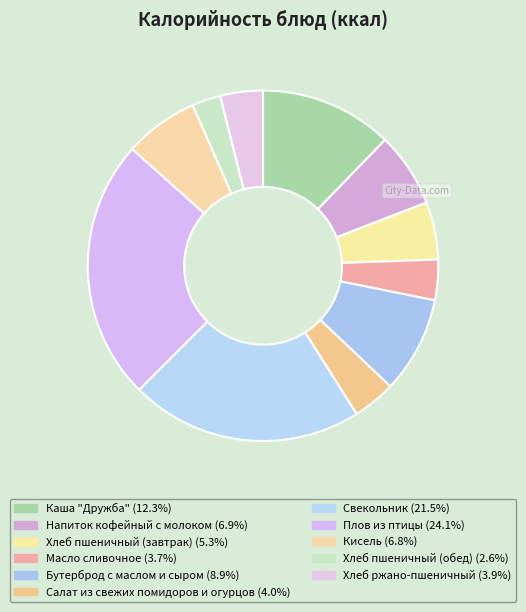

Approximately how many times larger is the value at Хлеб пшеничный (завтрак) compared to Хлеб пшеничный (обед)?

2.0